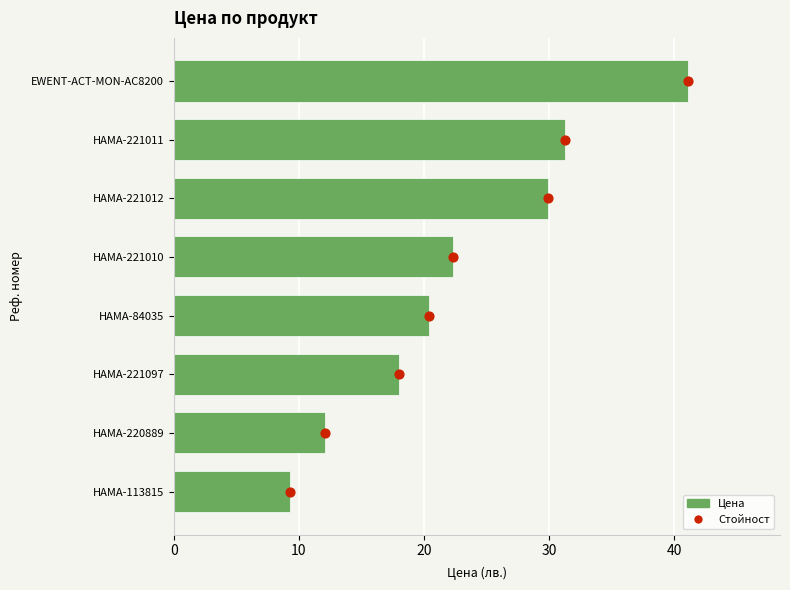

Which series contains the highest Y value?

Цена